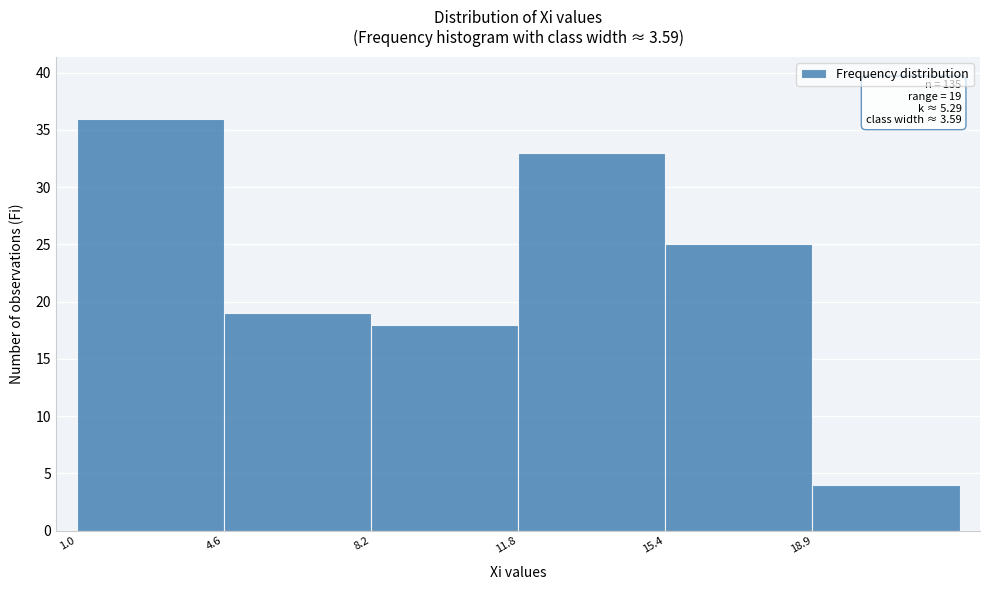

Which range on the x-axis has the tallest bar?

1.0 to 4.5